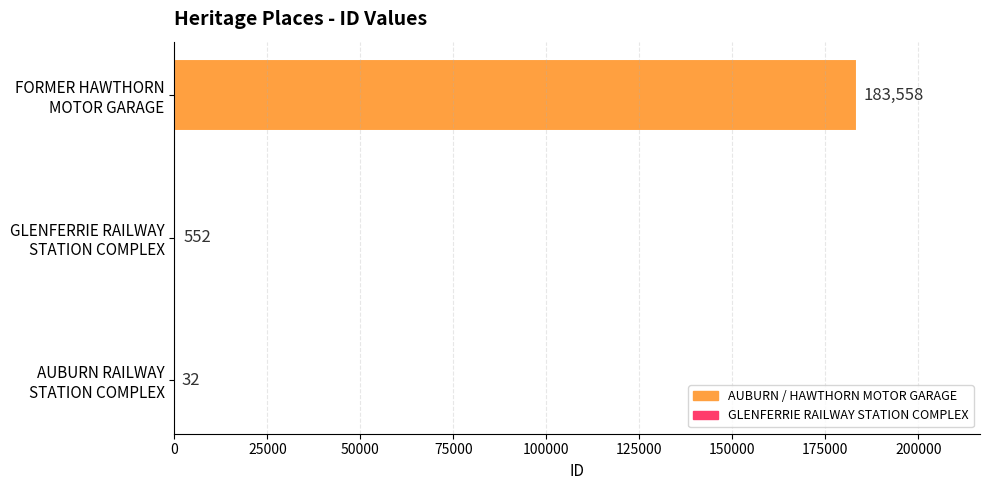

Is it true that the value at FORMER HAWTHORN
MOTOR GARAGE is 183558?

True